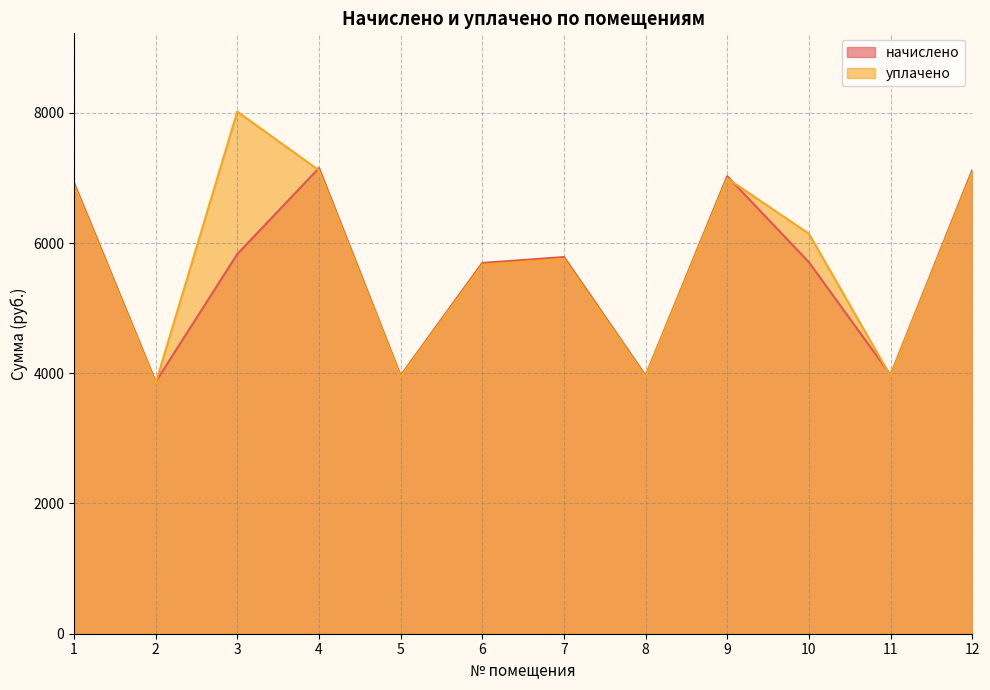

Rank the series at 4 from lowest to highest value.

уплачено, начислено